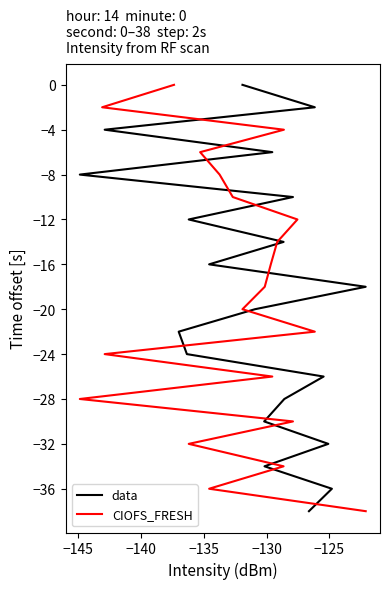

How many lines are shown in the chart?

2